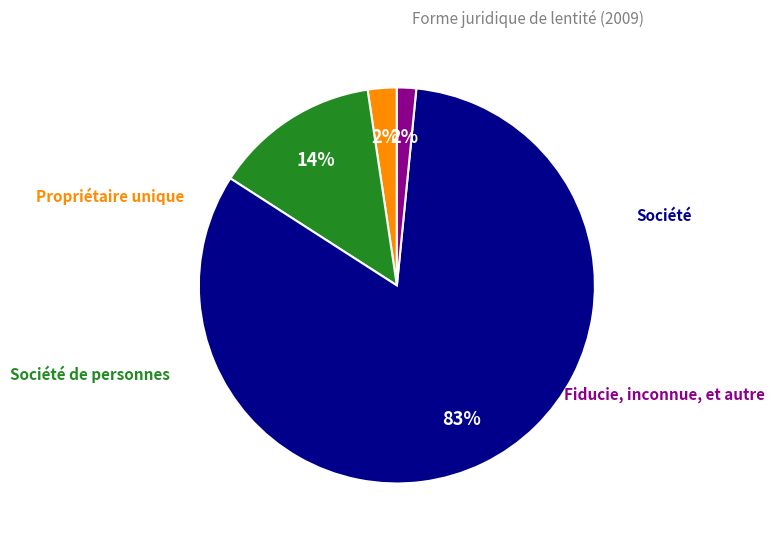

To the nearest percent, what is the average slice percentage?

25%